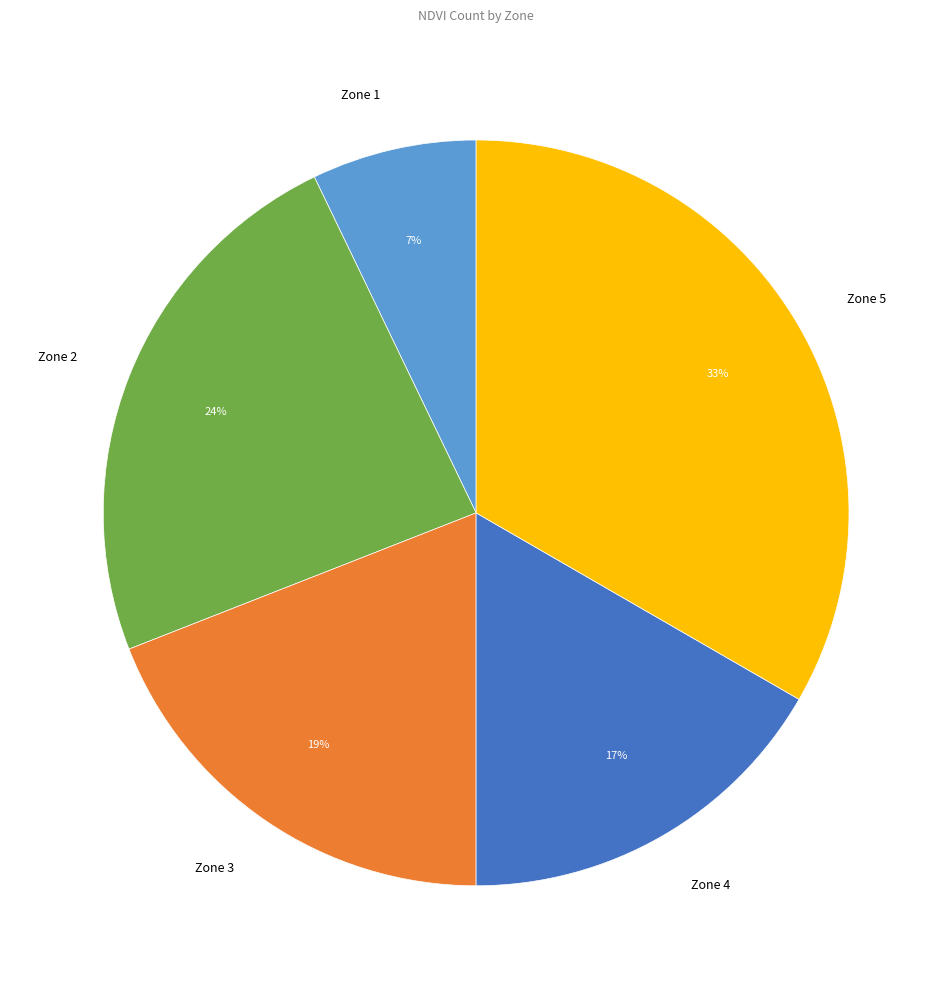

To the nearest percent, what is the difference between the largest and smallest slice percentages?

26%